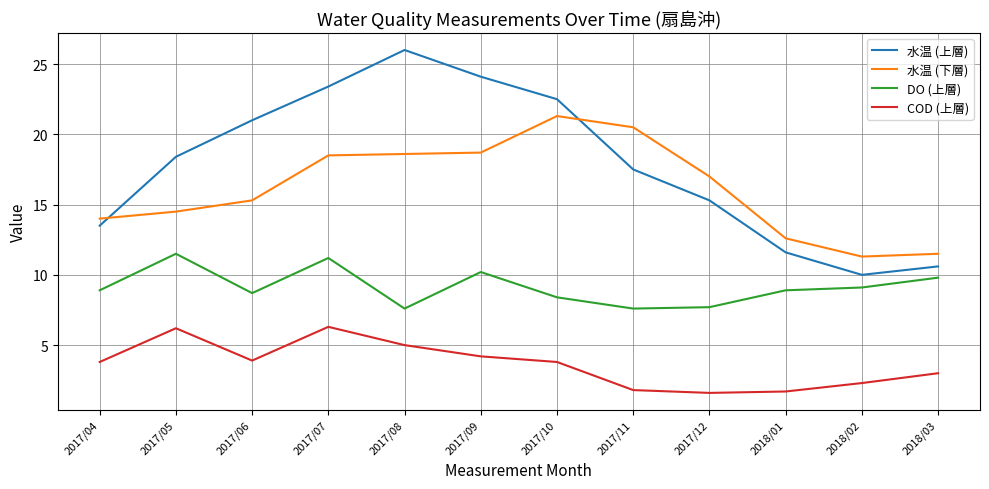

True or false: COD (上層) and 水温 (下層) intersect in this chart.

False